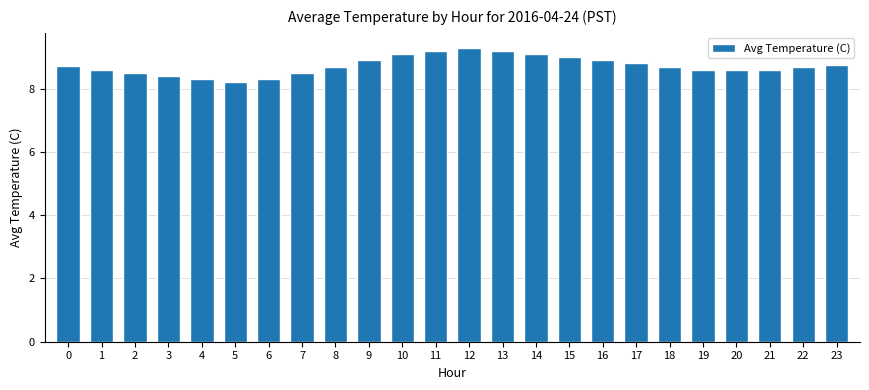

What is the approximate value at 0?

8.7